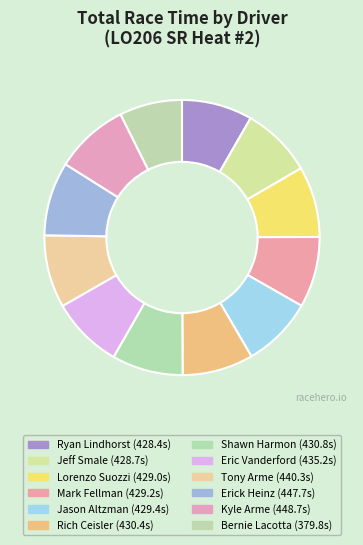

To the nearest percent, what is the average slice percentage?

8%